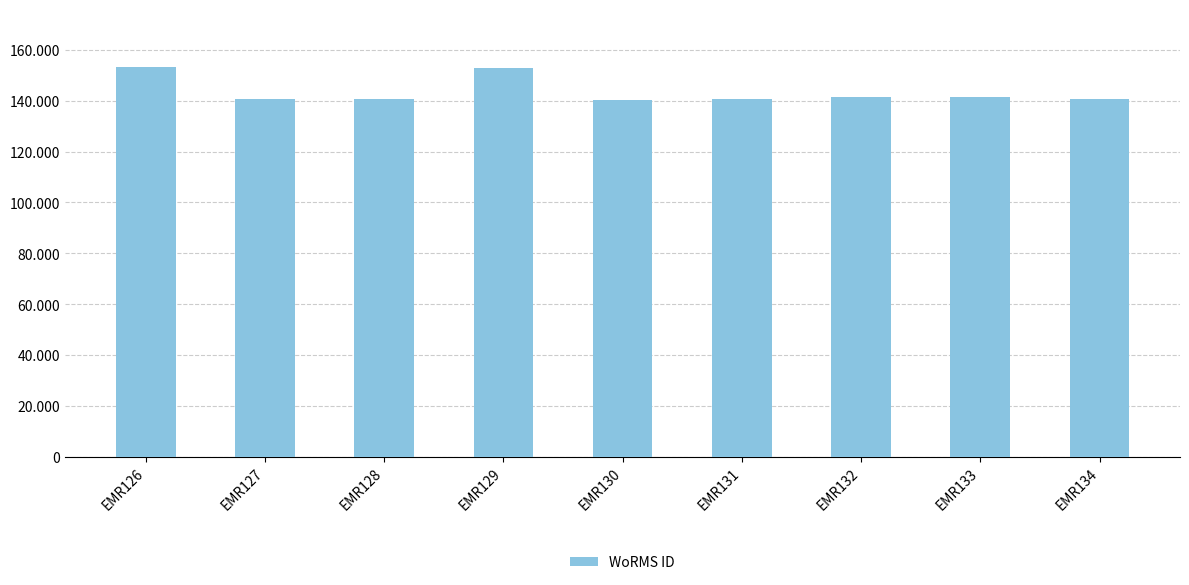

Reading left to right, extract all data points from this chart.

153134	140600	140621	153087	140271	140605	141443	141444	140625